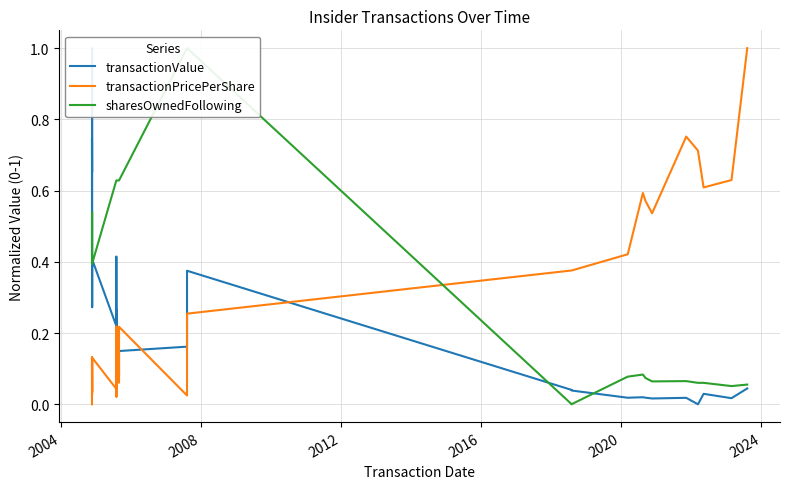

Which series has the widest spread of values?

transactionValue